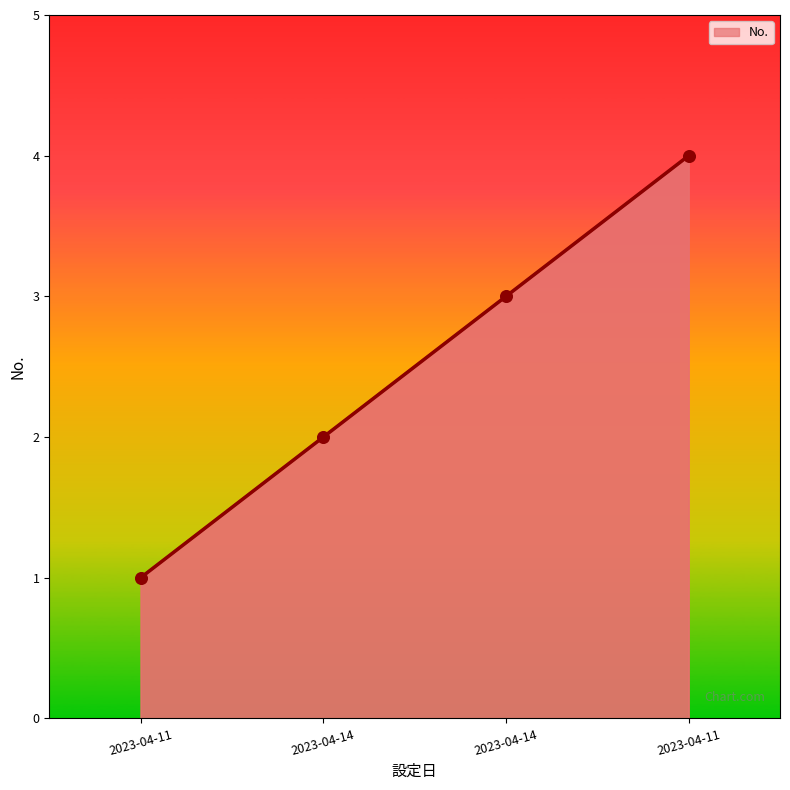

What is the change in value from 2023-04-14 to 2023-04-11?

+1